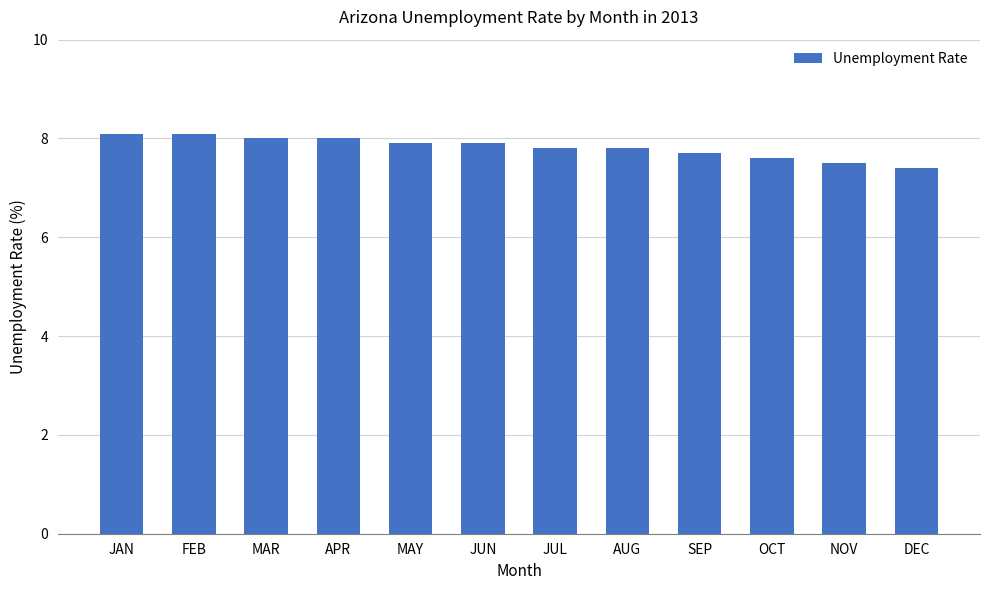

What is the ratio of the value at APR to the value at MAY?

1.0